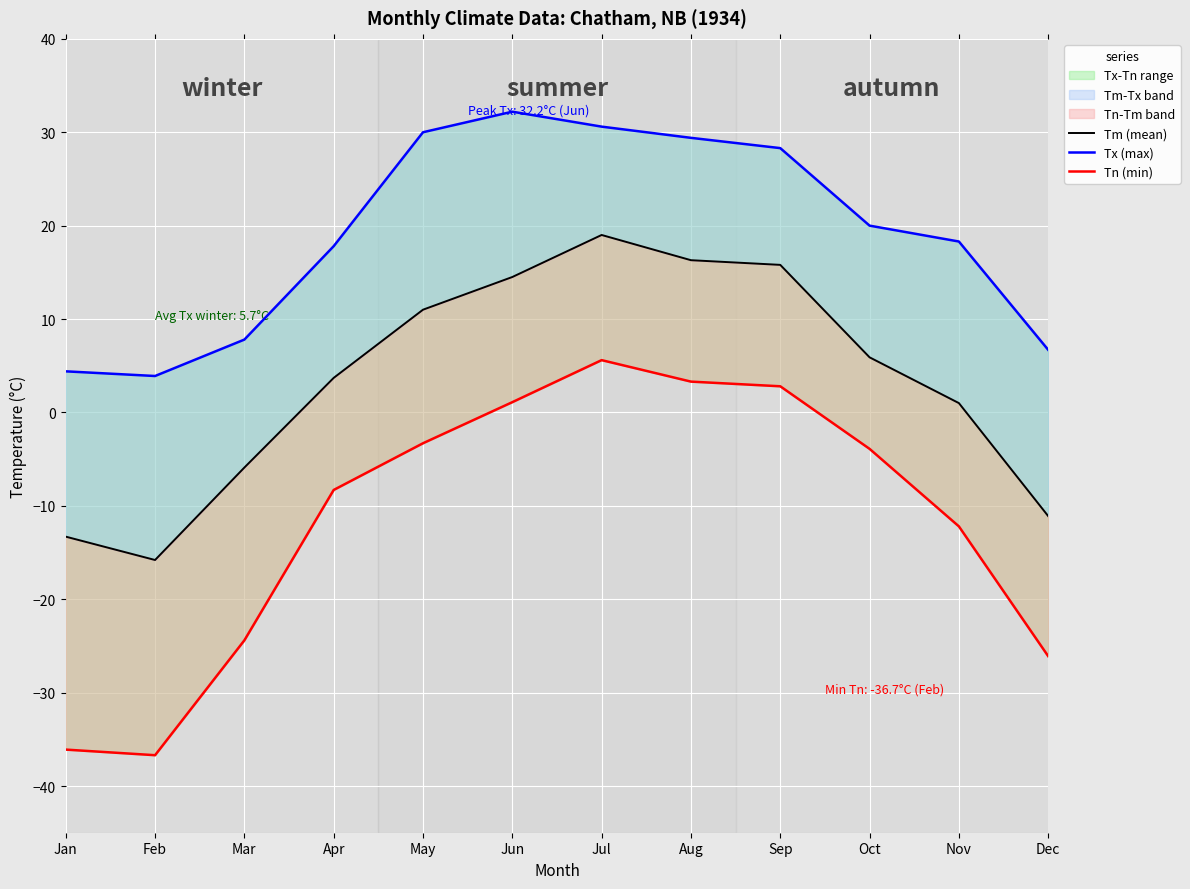

Reading left to right, transcribe all the data shown in this chart.

Tm (mean): -13.3	-15.8	-5.9	3.7	11.0	14.5	19.0	16.3	15.8	5.9	1.0	-11.1
Tx (max): 4.4	3.9	7.8	17.8	30.0	32.2	30.6	29.4	28.3	20.0	18.3	6.7
Tn (min): -36.1	-36.7	-24.4	-8.3	-3.3	1.1	5.6	3.3	2.8	-3.9	-12.2	-26.1